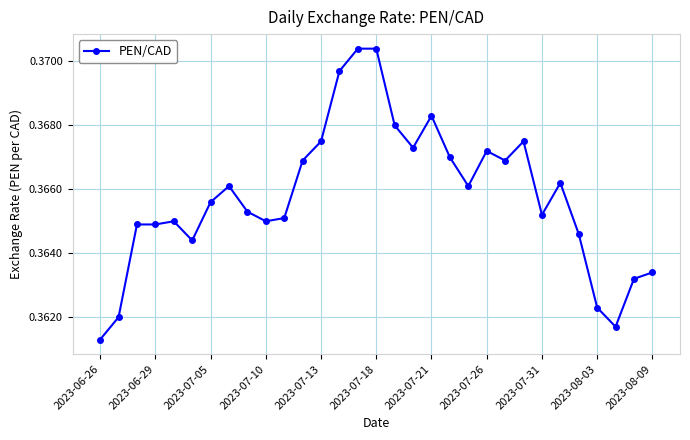

How many values are between 0 and 1?

31